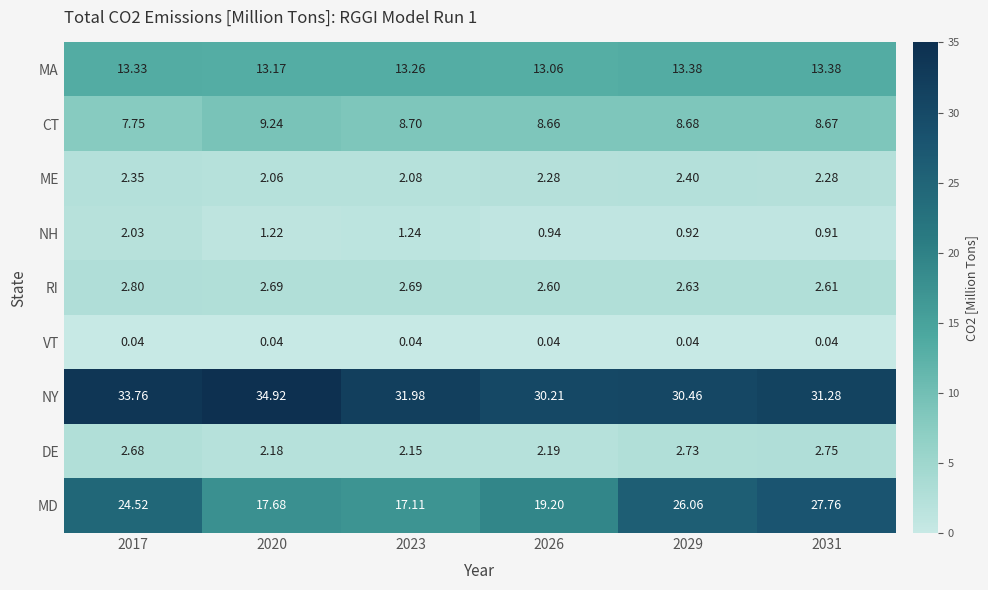

Which series has the widest spread of values?

MD